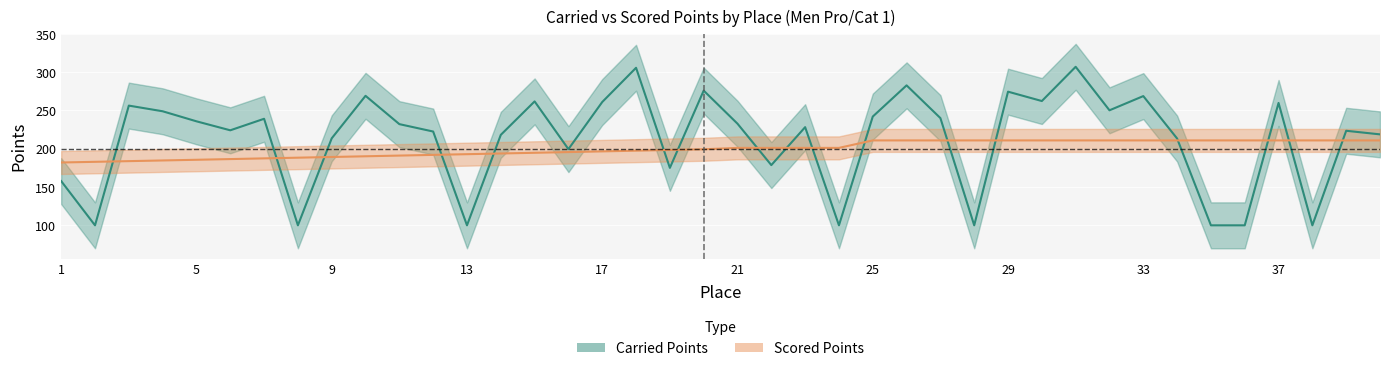

Which category has the lowest value across all series?

2